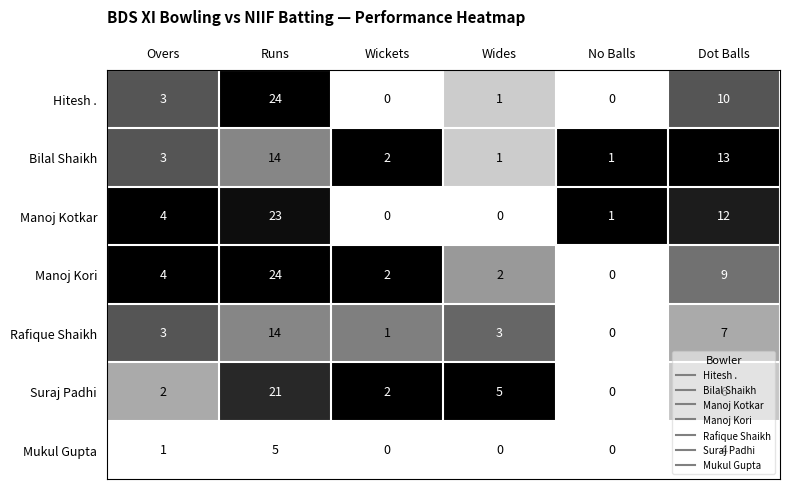

What is the maximum value for Mukul Gupta?

5